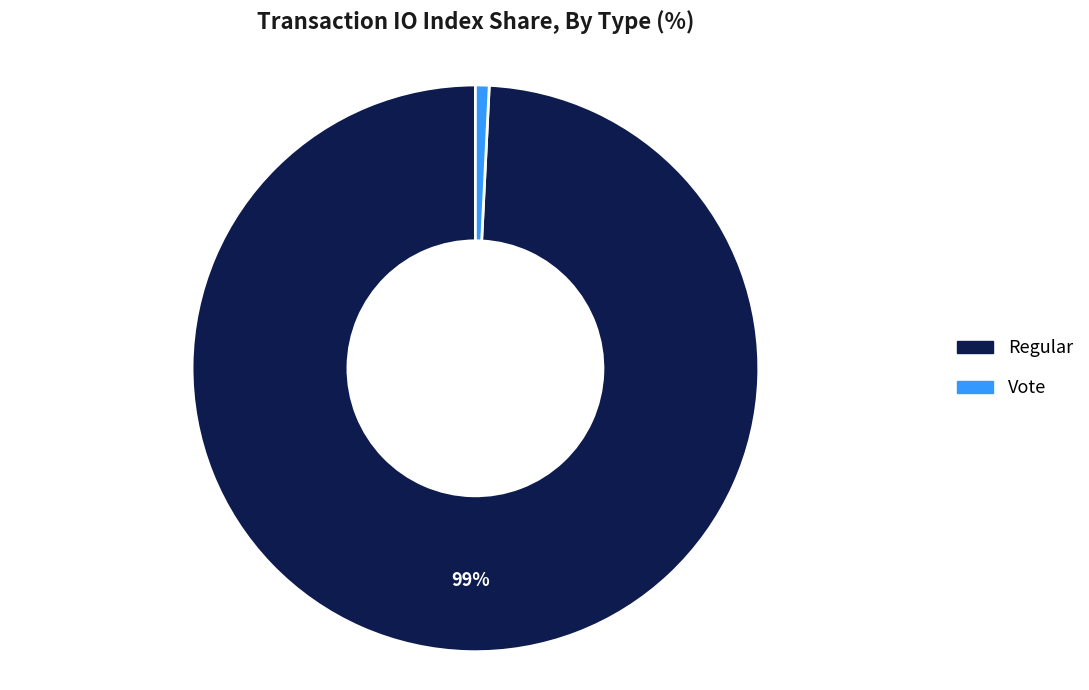

Is it true that Vote is 11% of the pie?

False